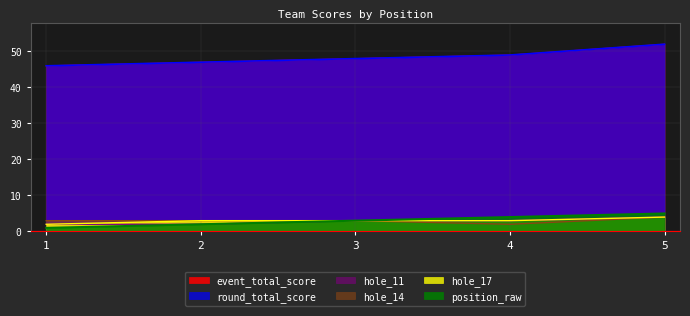

Which series changed the most between 4 and 5?

event_total_score